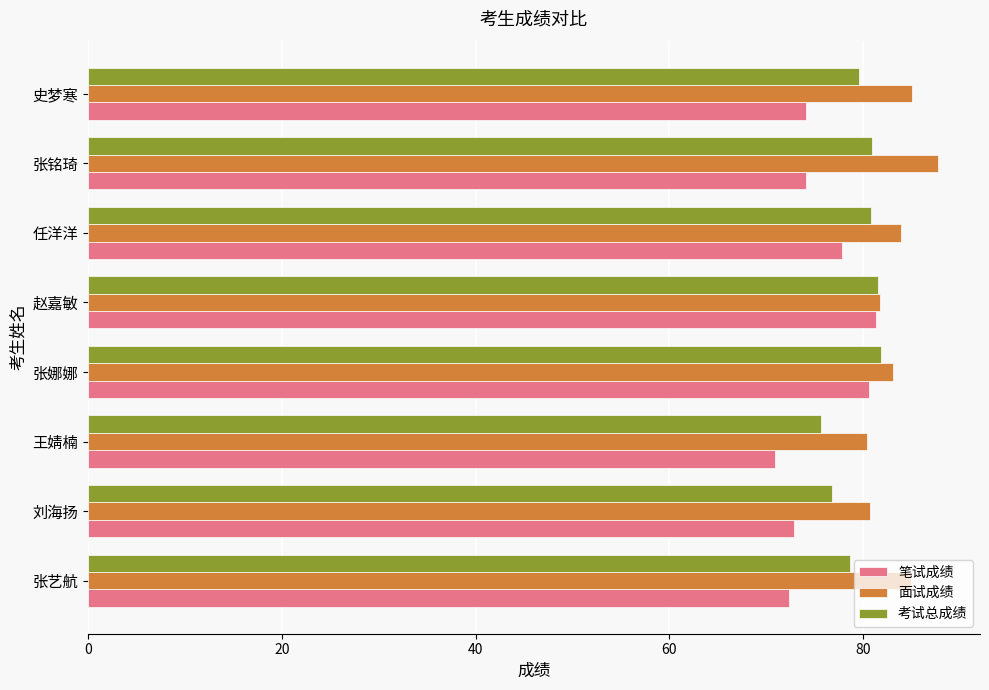

True or false: 考试总成绩 has a value of 76.8 at 刘海扬.

True